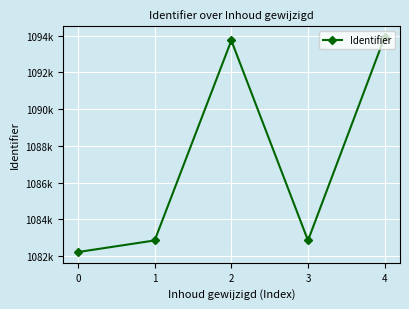

Does the chart have visible grid lines?

Yes